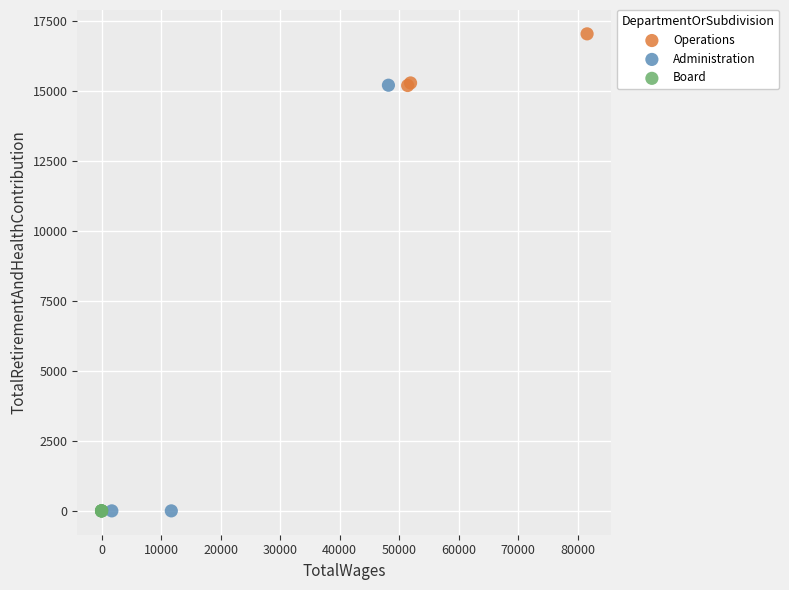

Which series contains the highest Y value?

Operations